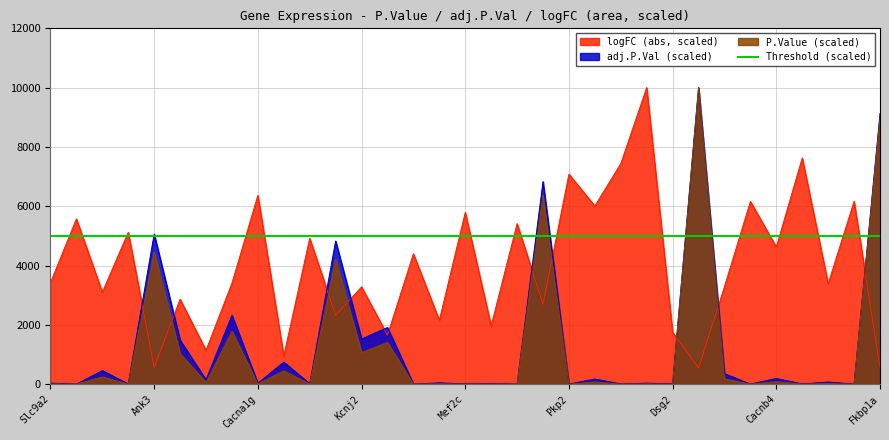

Between Atp12a and Scn7a, which series saw the biggest shift?

adj.P.Val